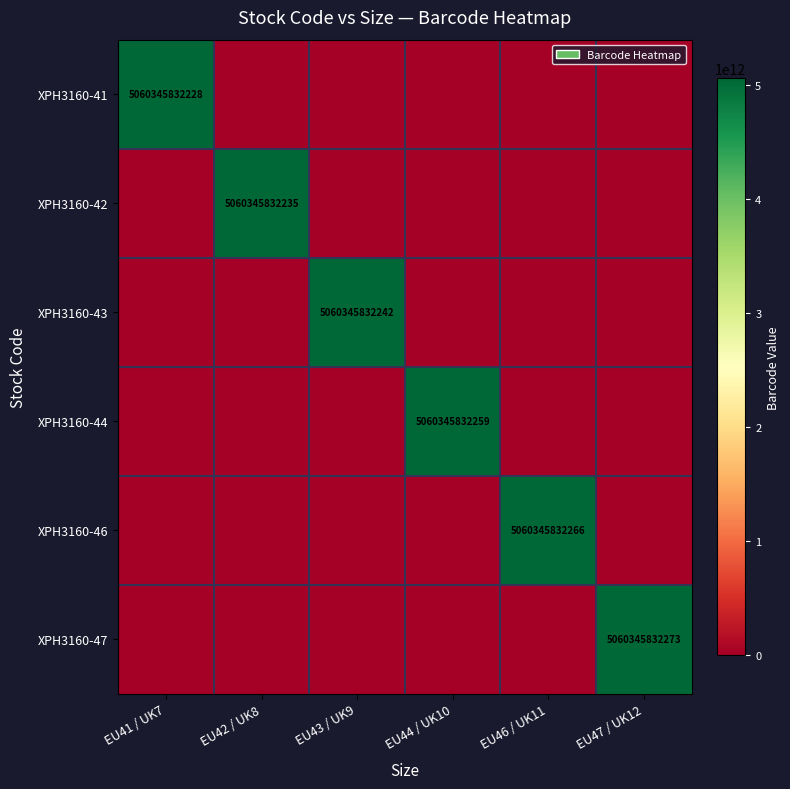

Rank the series by their maximum value, from highest to lowest.

XPH3160-47, XPH3160-46, XPH3160-44, XPH3160-43, XPH3160-42, XPH3160-41